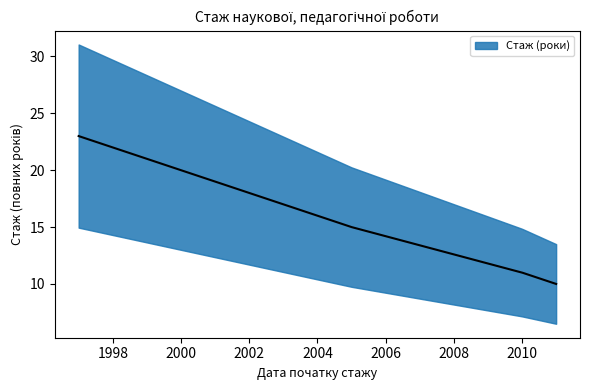

What position from the right is 2011-09-01?

2